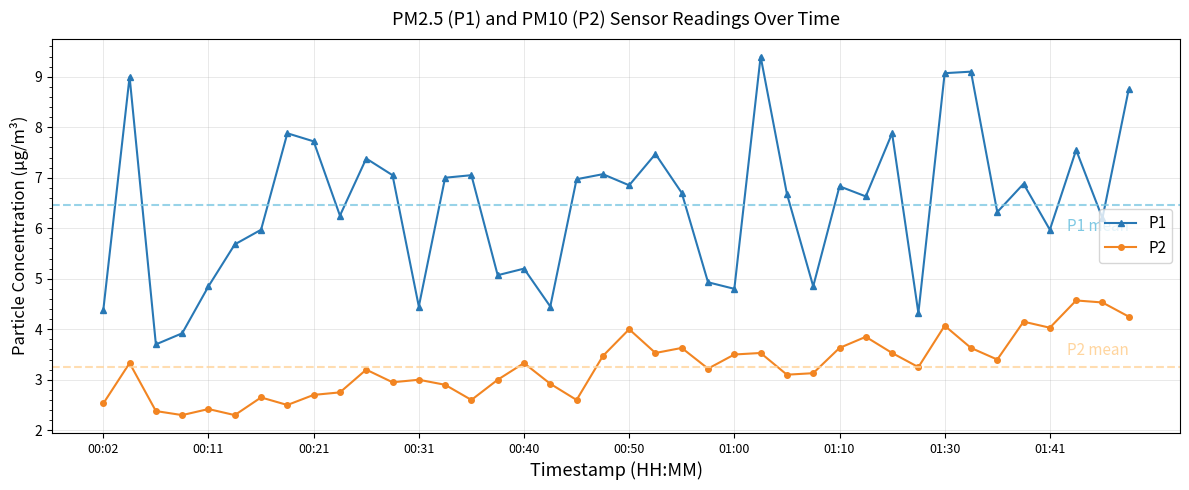

What is the minimum value for P2?

2.3